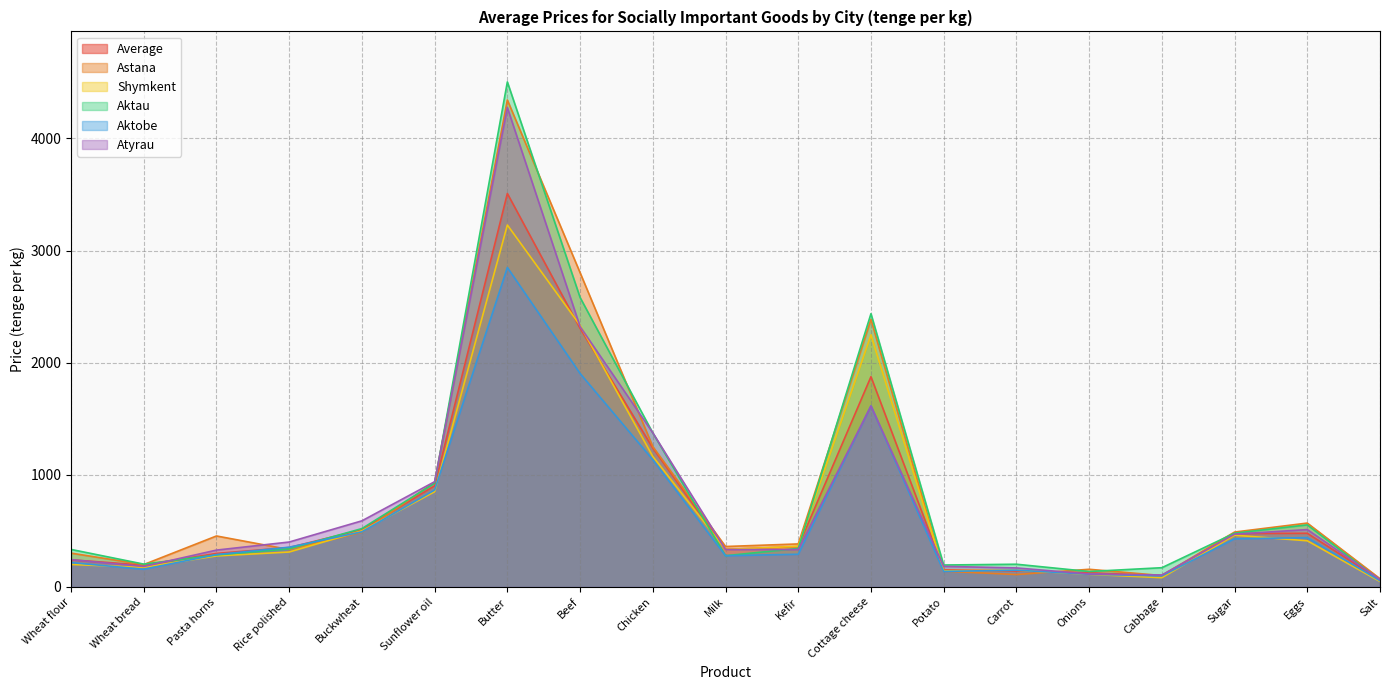

Reading left to right, extract all data points from this chart.

Average: 242.6	194.7	299.4	351.7	511.5	902.3	3508.8	2306.5	1238.7	335.5	360.2	1875.1	153.5	142.2	127.3	100.6	476.6	479.1	64.3
Astana: 302.0	200.0	455.0	334.0	488.0	934.0	4343.0	2803.0	1252.0	361.0	384.0	2386.0	141.0	111.0	158.0	102.0	490.0	570.0	74.0
Shymkent: 201.0	176.0	277.0	312.0	501.0	850.0	3228.0	2333.0	1164.0	335.0	363.0	2248.0	145.0	150.0	113.0	83.0	462.0	412.0	49.0
Aktau: 335.0	204.0	286.0	340.0	521.0	926.0	4504.0	2582.0	1374.0	279.0	344.0	2437.0	196.0	203.0	138.0	172.0	480.0	554.0	60.0
Aktobe: 218.0	158.0	289.0	355.0	492.0	865.0	2849.0	1904.0	1135.0	279.0	292.0	1615.0	139.0	150.0	114.0	99.0	430.0	440.0	56.0
Atyrau: 244.0	183.0	329.0	401.0	590.0	939.0	4275.0	2322.0	1375.0	334.0	334.0	1614.0	184.0	170.0	116.0	107.0	471.0	512.0	67.0